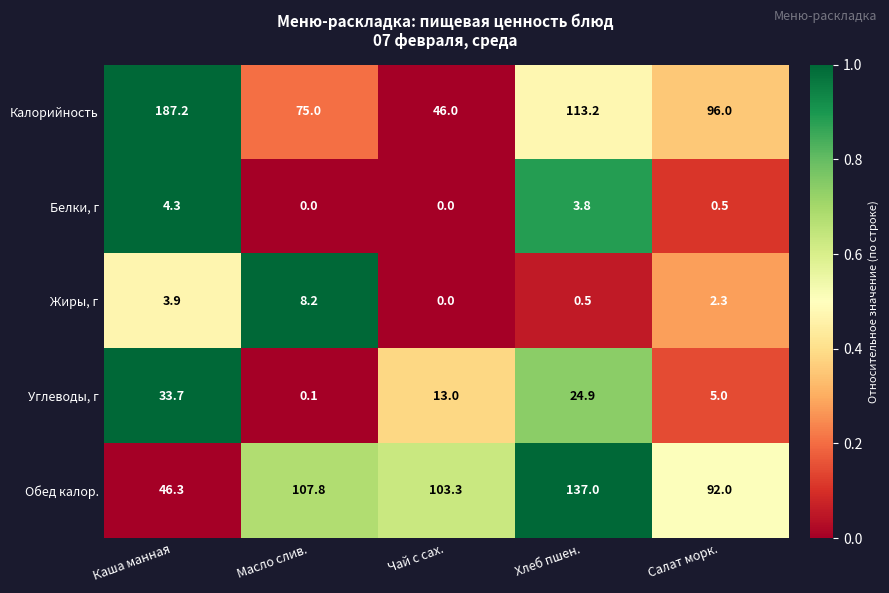

Which series has the largest range (max minus min)?

Калорийность